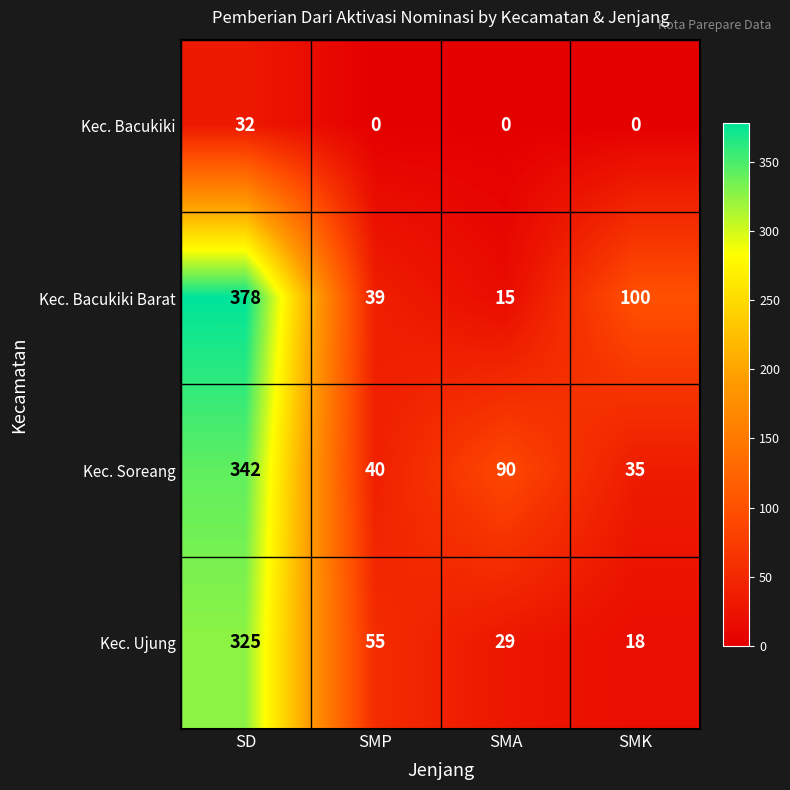

The Kec. Bacukiki series shows -22 at SMA. True or false?

False